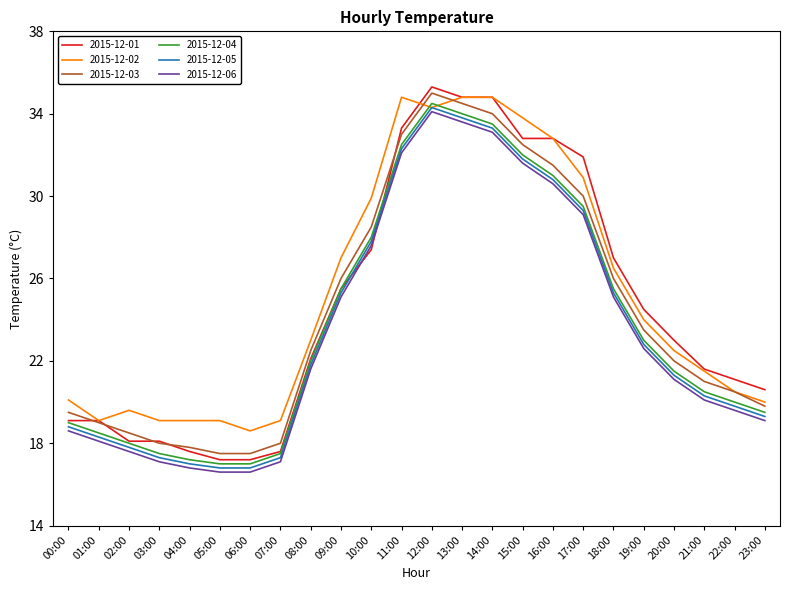

What is the difference between the highest and lowest values at 05:00?

2.5